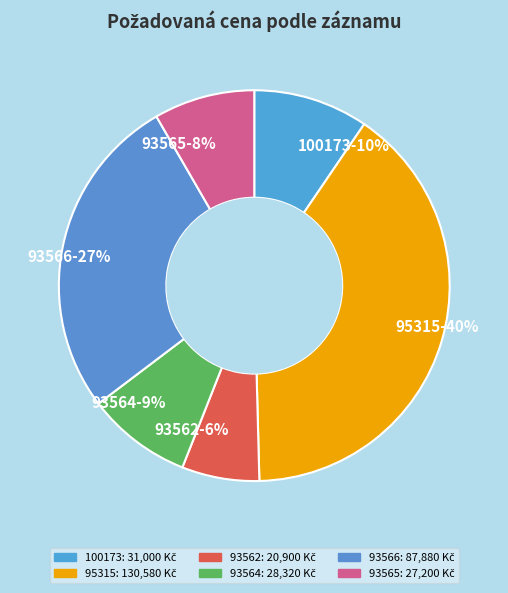

To the nearest percent, what is the difference between the 93564 and 100173 slice percentages?

1%